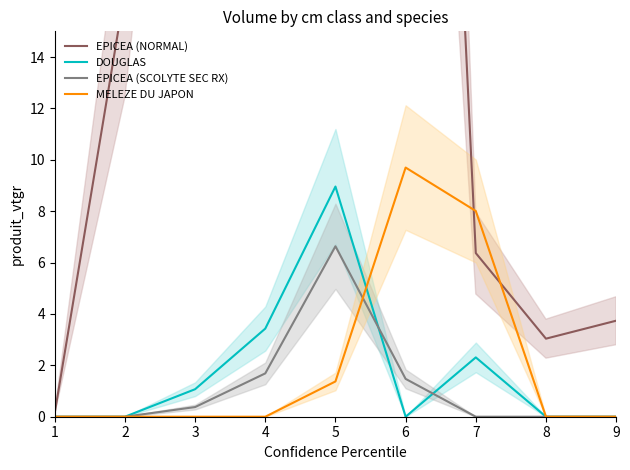

What is the average value of the EPICEA (SCOLYTE SEC RX) series?

1.1